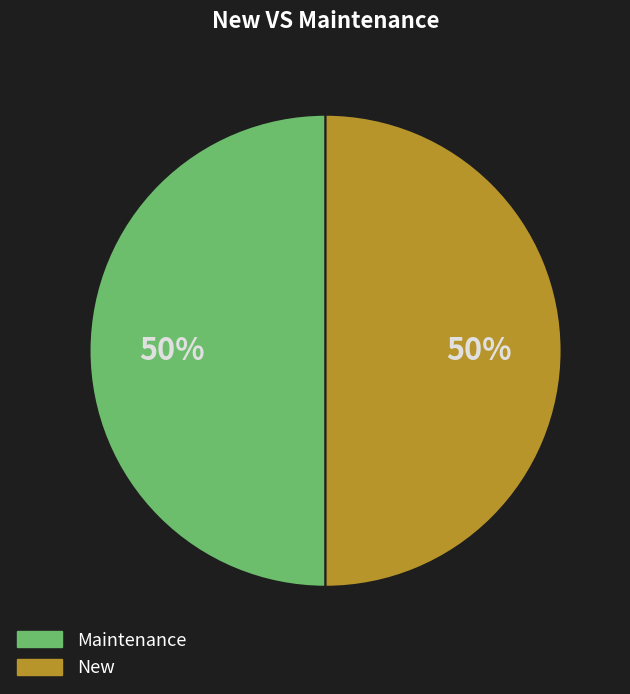

What is the ratio of the value at New to the value at Maintenance?

1.0